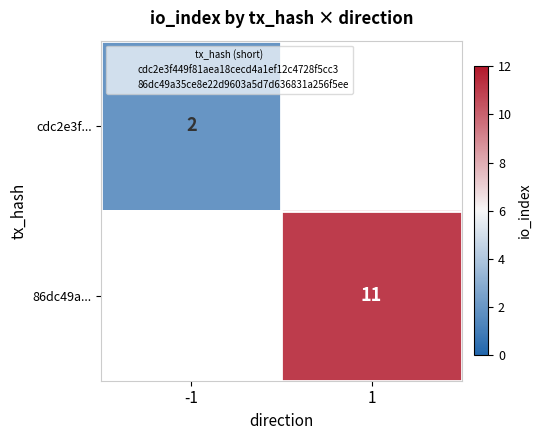

What is the greatest value displayed?

11.0